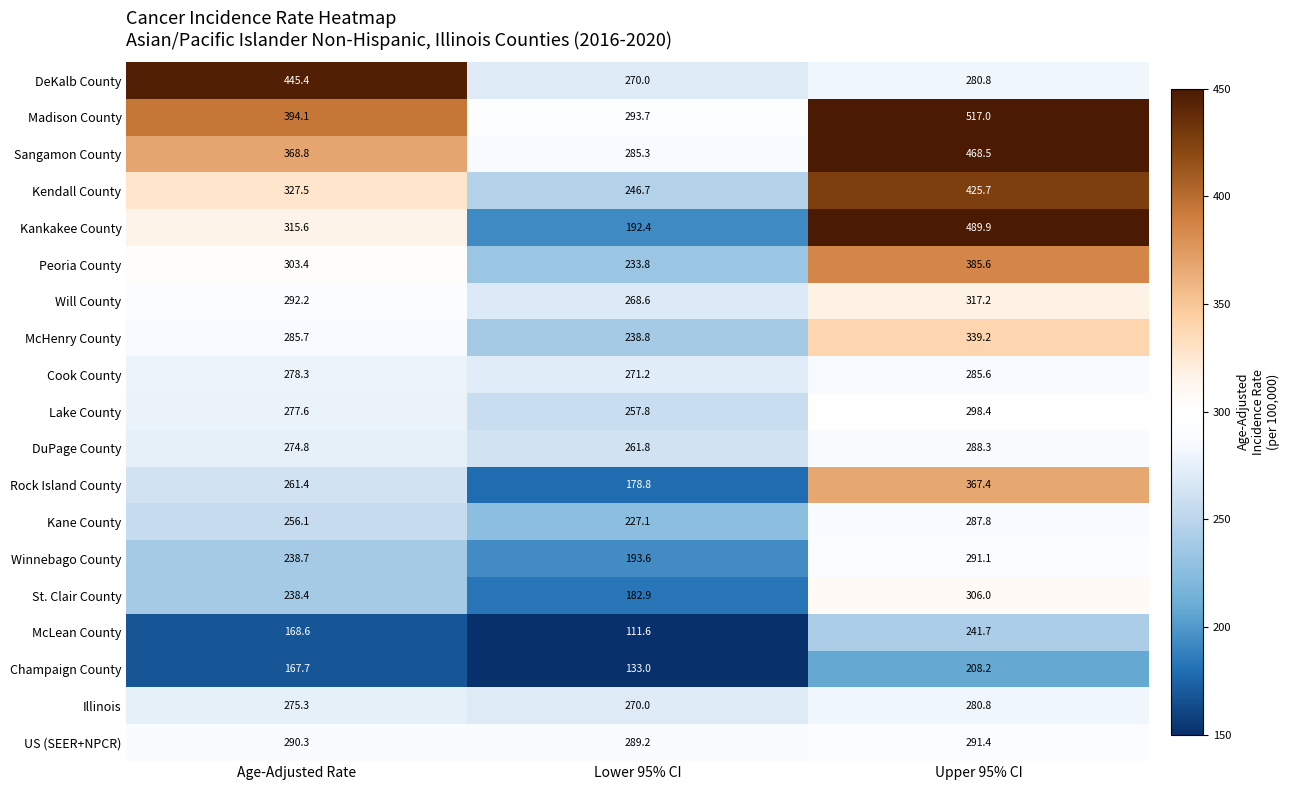

At which label does Kane County first exceed 256?

Age-Adjusted Rate